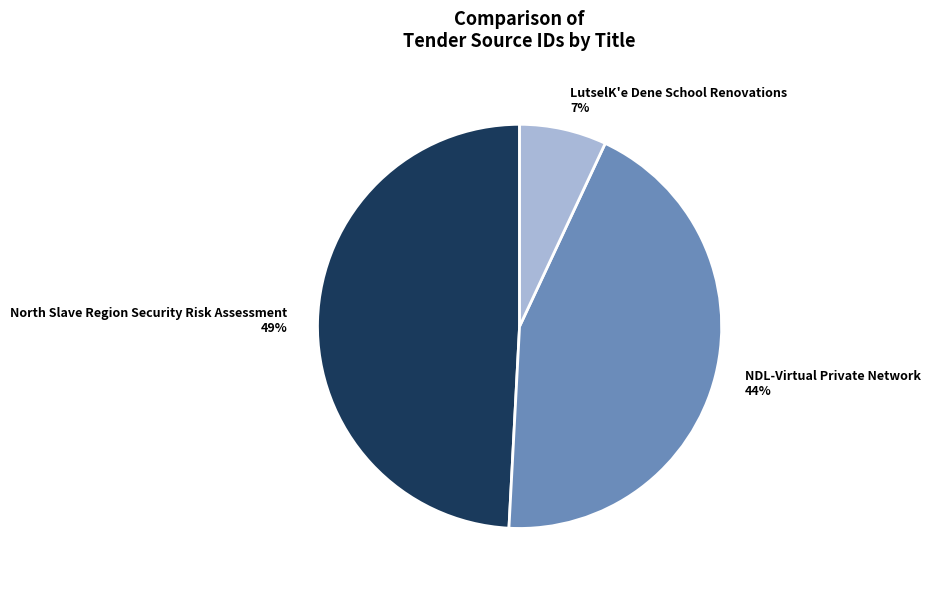

What percentage is the NDL-Virtual Private Network slice, to the nearest percent?

44%